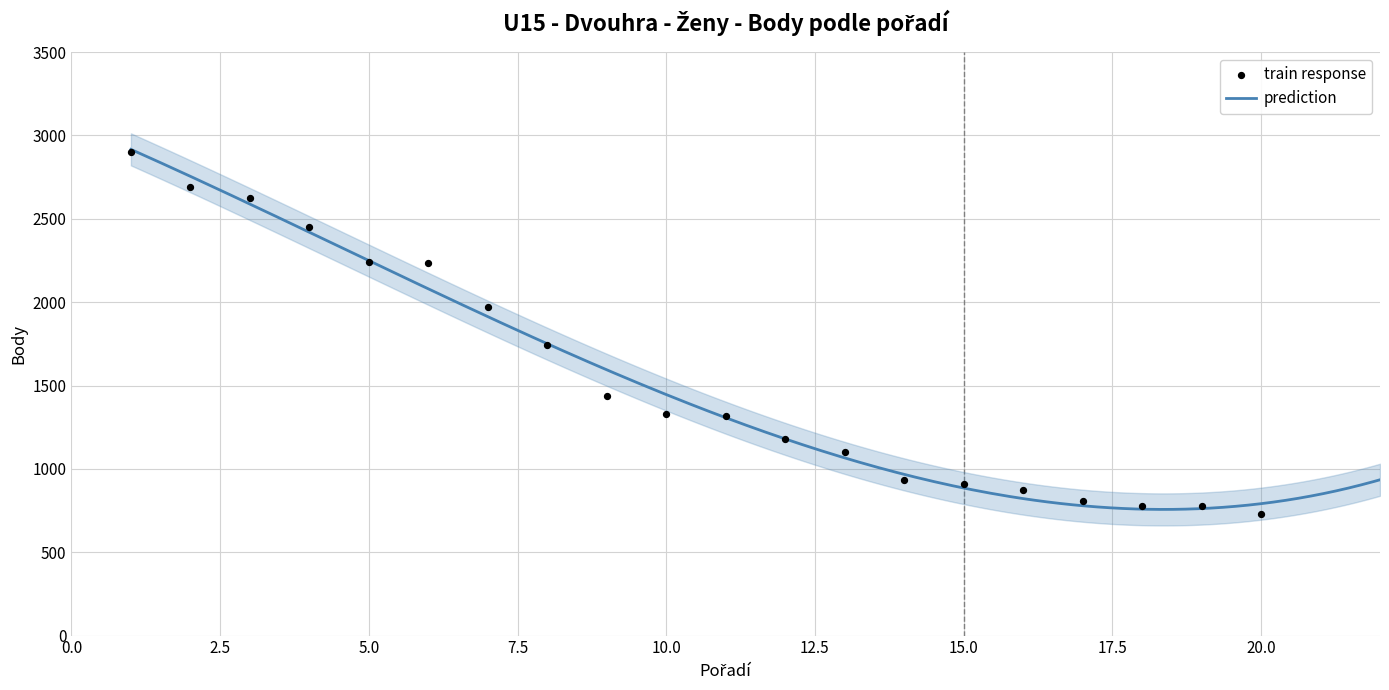

Which has a higher value, 4 or 2?

2